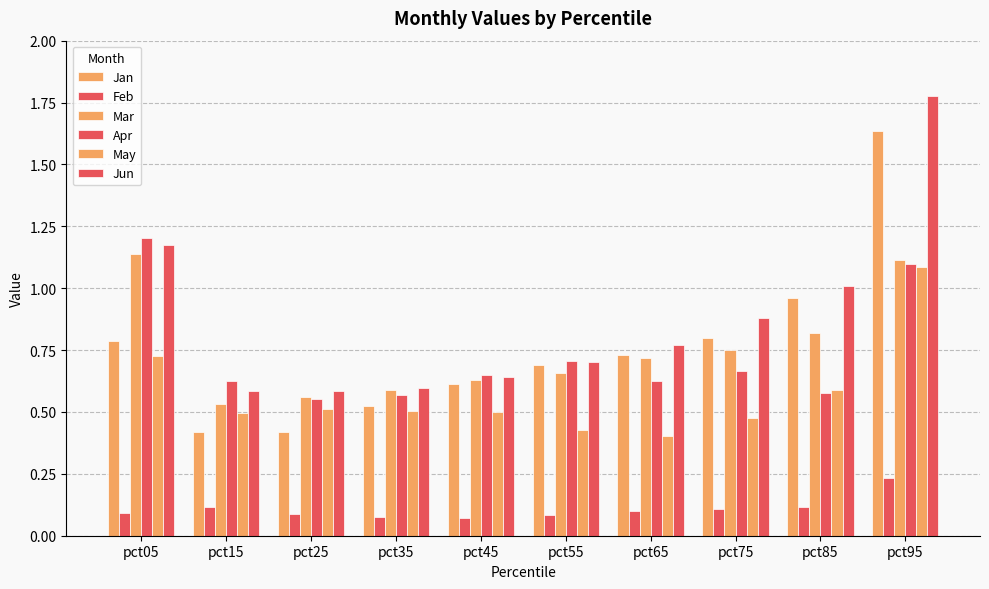

Is it true that Jun equals 0.4 at pct55?

False